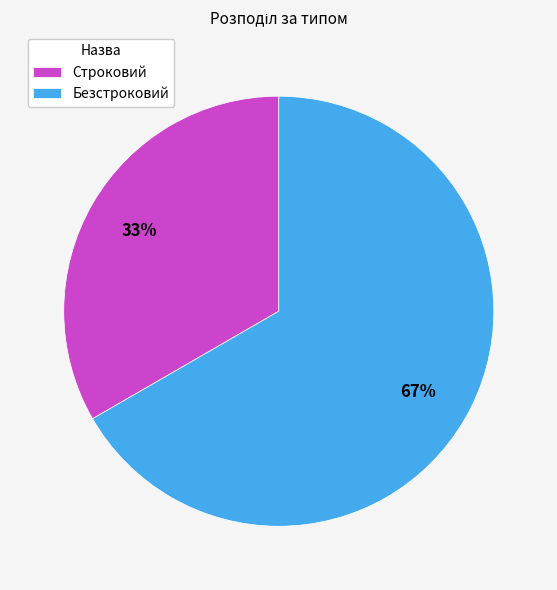

What percentage is the Строковий slice, to the nearest percent?

33%